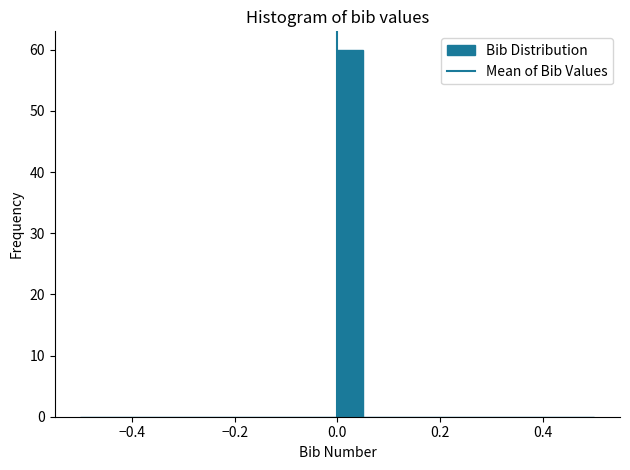

Around what value on the x-axis is the tallest bar? Give the approximate position of its centre, as read against the axis.

0.02